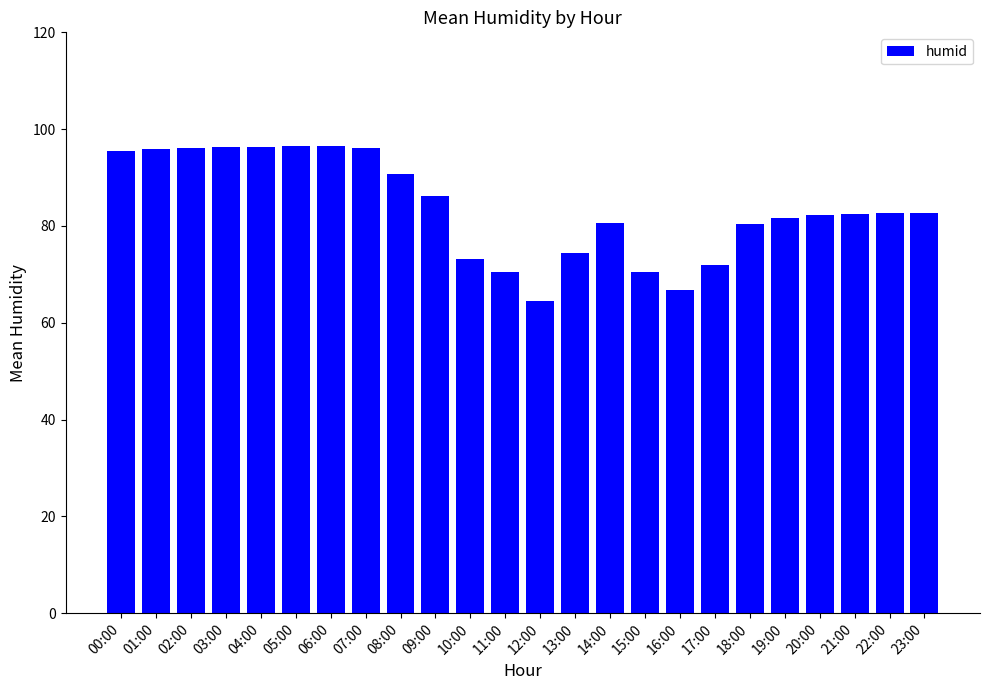

What is the value of the 20th bar from the left?

81.7